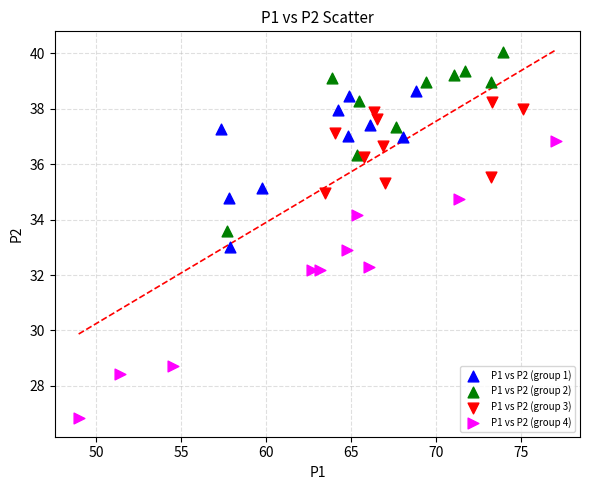

Which series contains the lowest Y value?

P1 vs P2 (group 4)